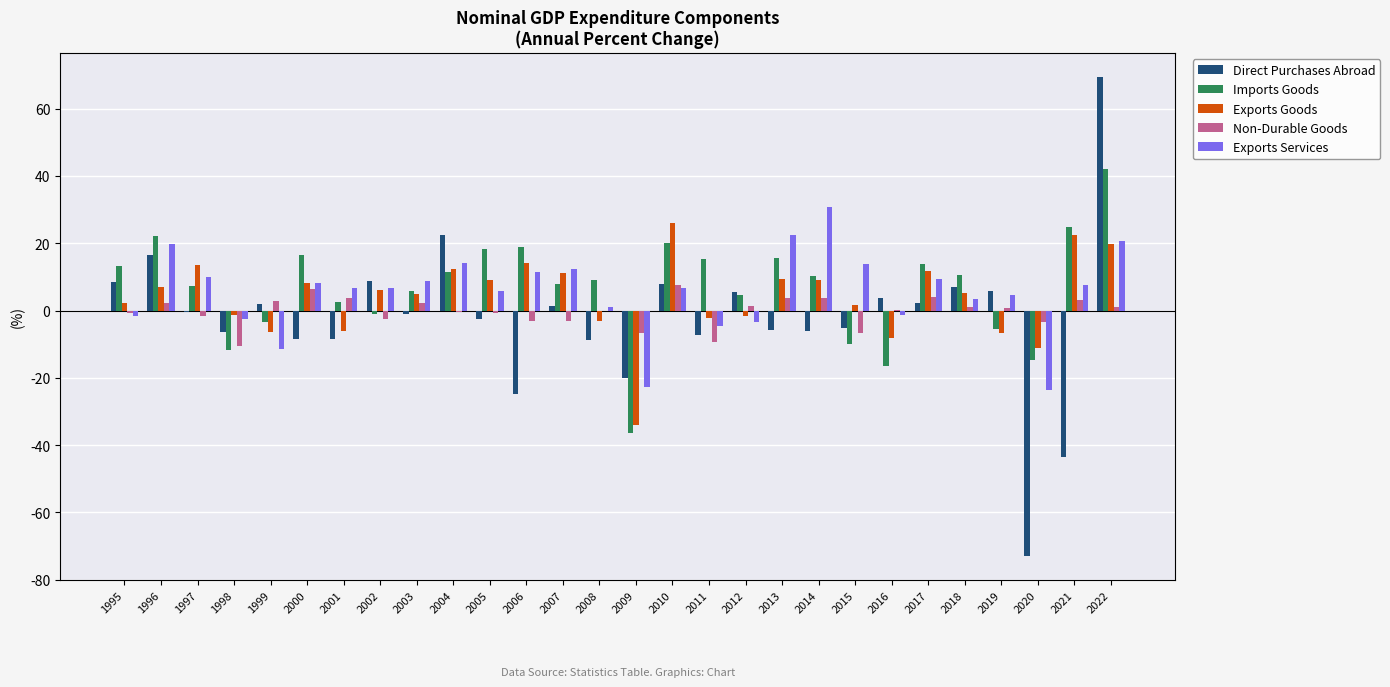

What is the total value across all series at 2010?

68.1